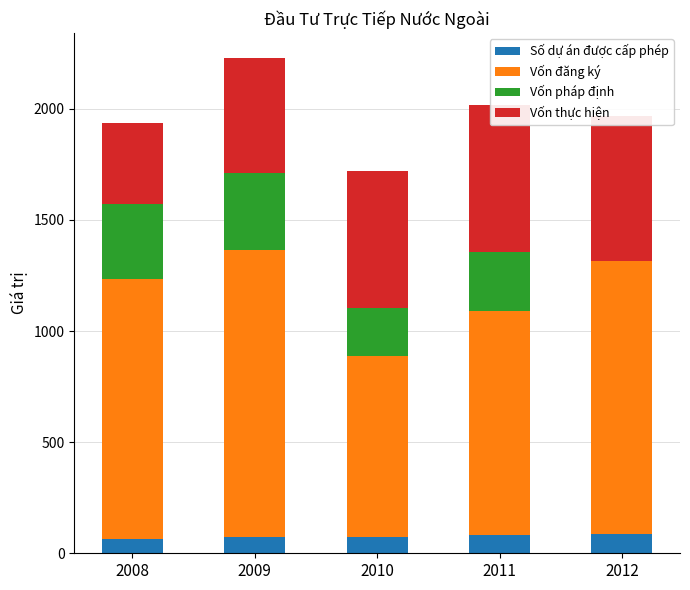

Between 2009 and 2008, which is larger?

2009